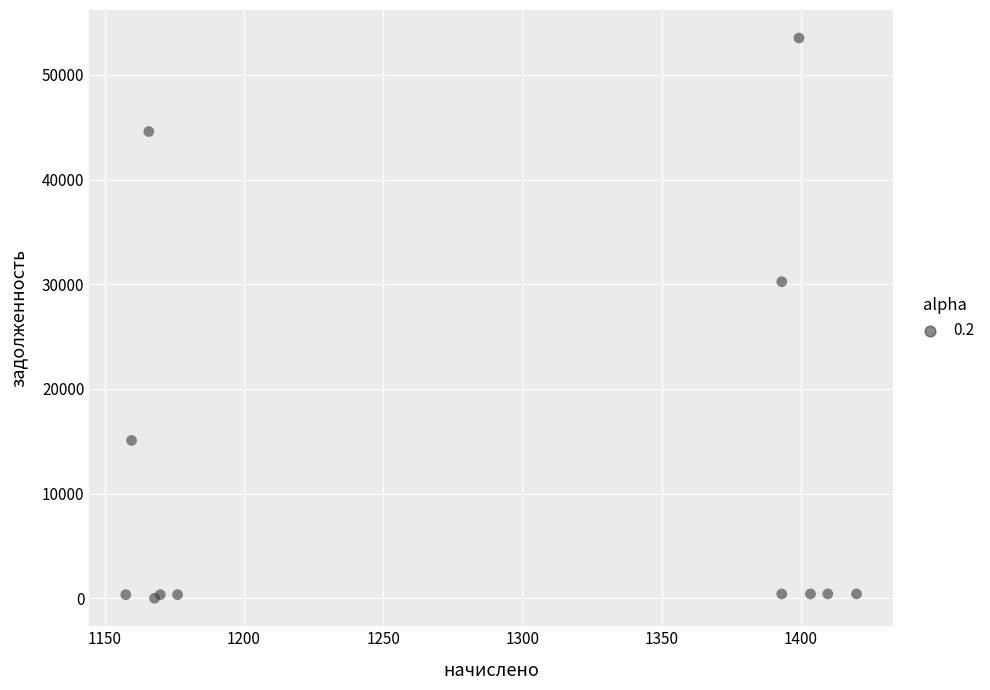

What Y value in the scatter plot is closest to 26763?

30245.8